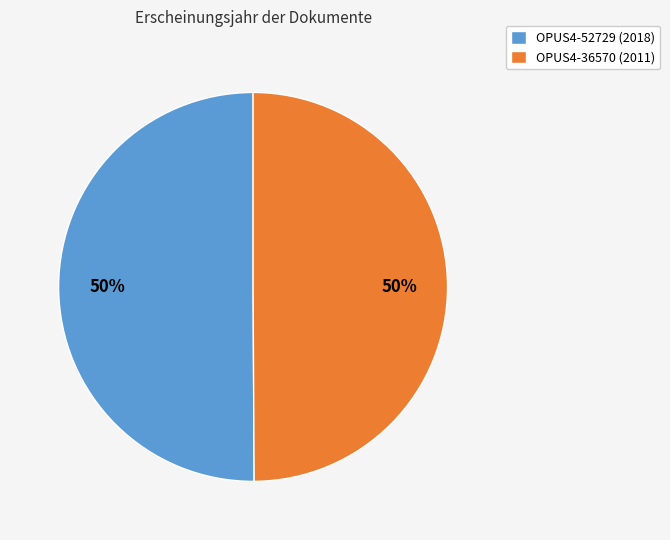

The OPUS4-36570 (2011) slice represents 50% of the pie. True or false?

True